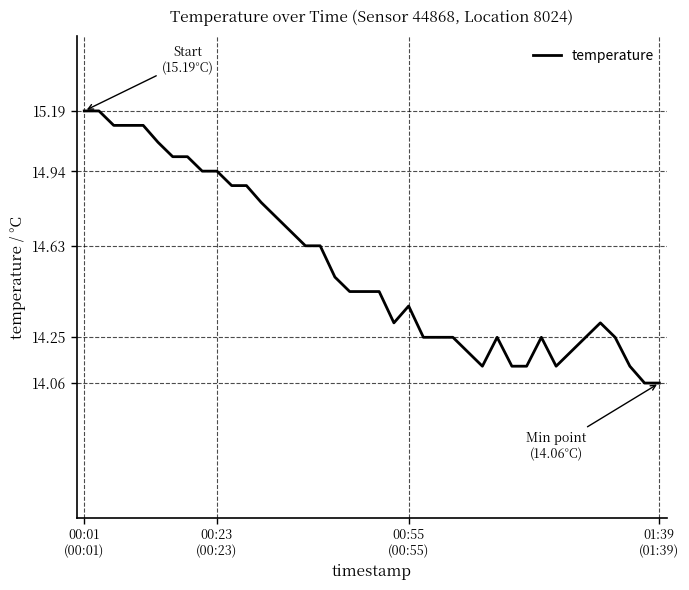

Is this an area chart (filled region under the line)?

No